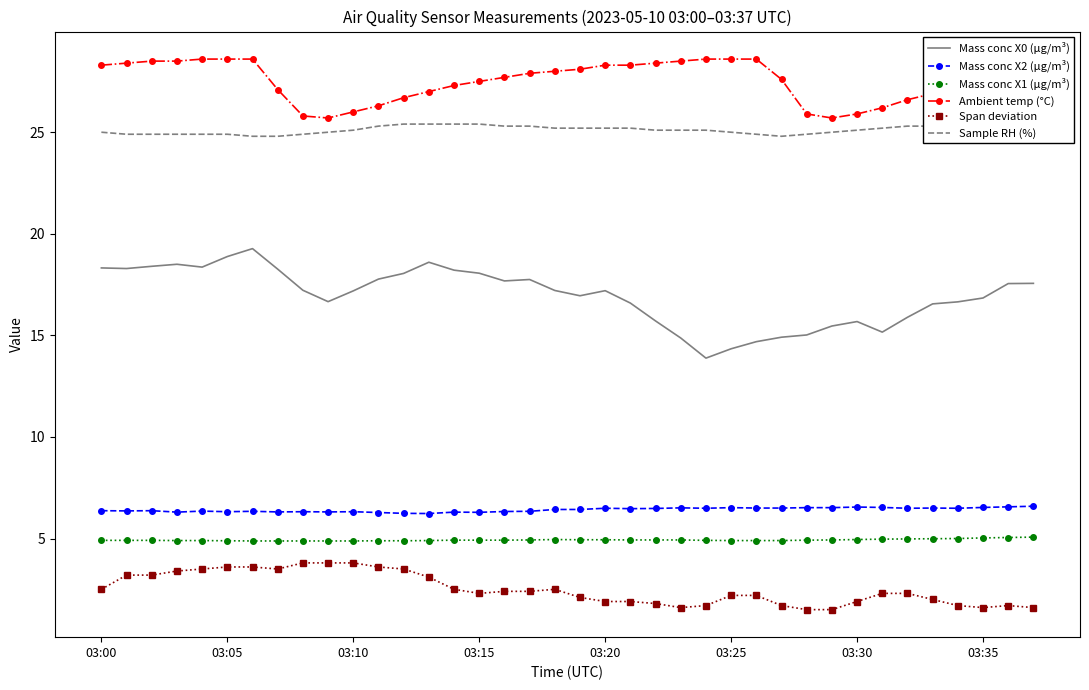

Where is Mass conc X2 (μg/m³) nearest to the value 6?

13